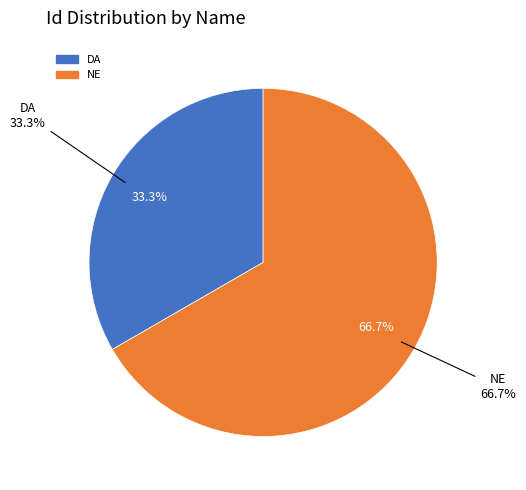

Which category has the smallest portion of the pie?

DA